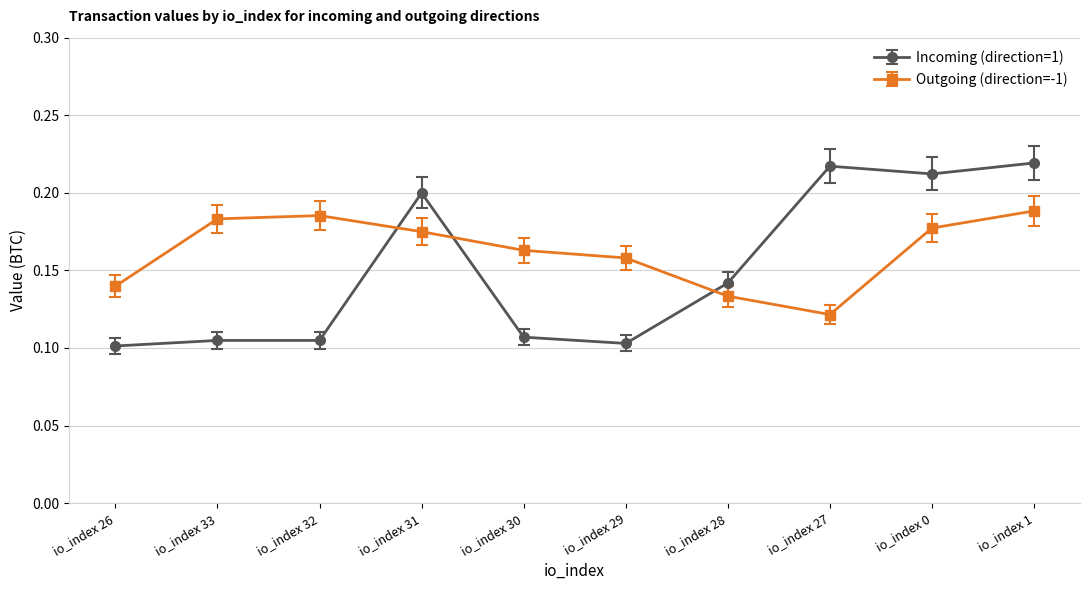

Which series has the largest range (max minus min)?

Incoming (direction=1)